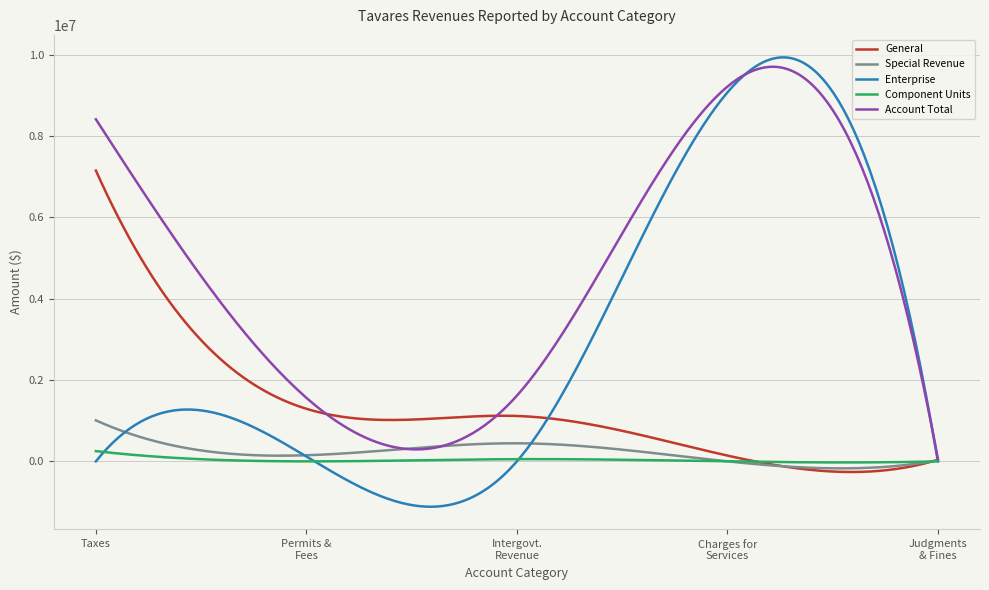

Which series has the largest total across all categories?

Account Total